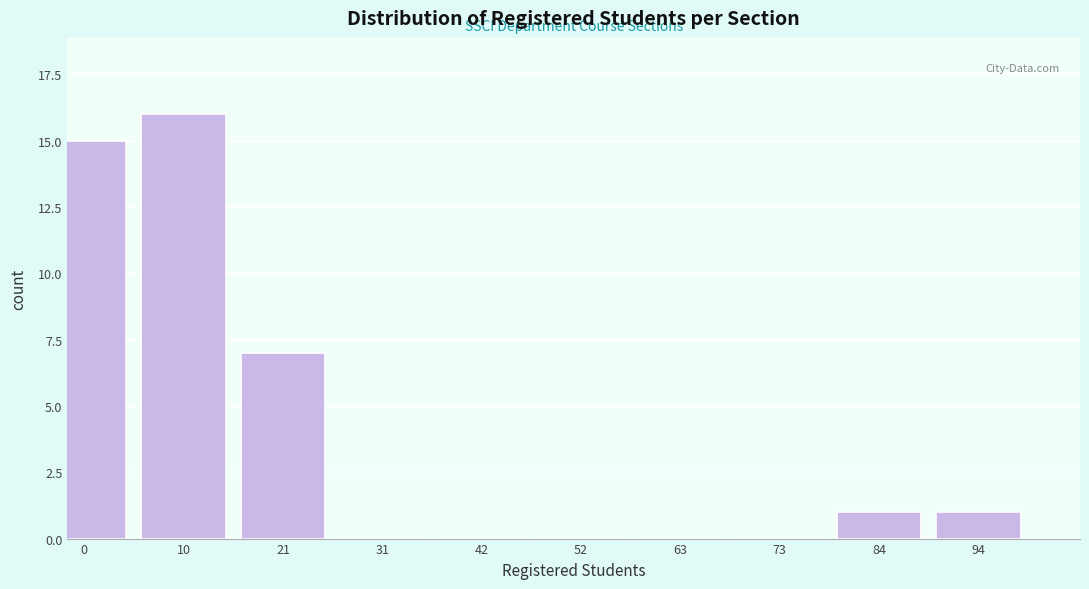

Reading left to right, what are all the values shown in this chart?

0=15	10=16	21=7	31=0	42=0	52=0	63=0	73=0	84=1	94=1